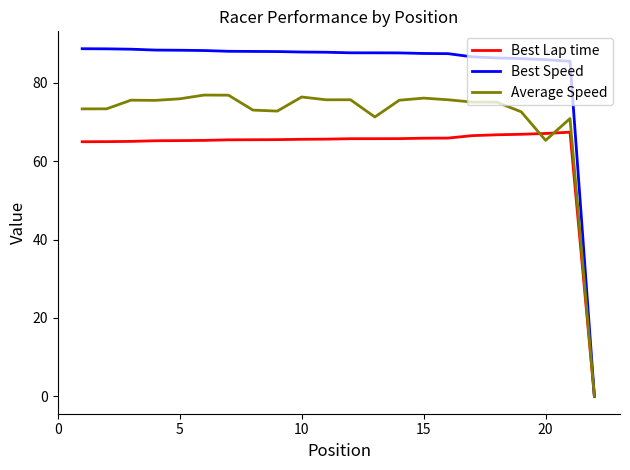

Which series has the largest total across all categories?

Best Speed